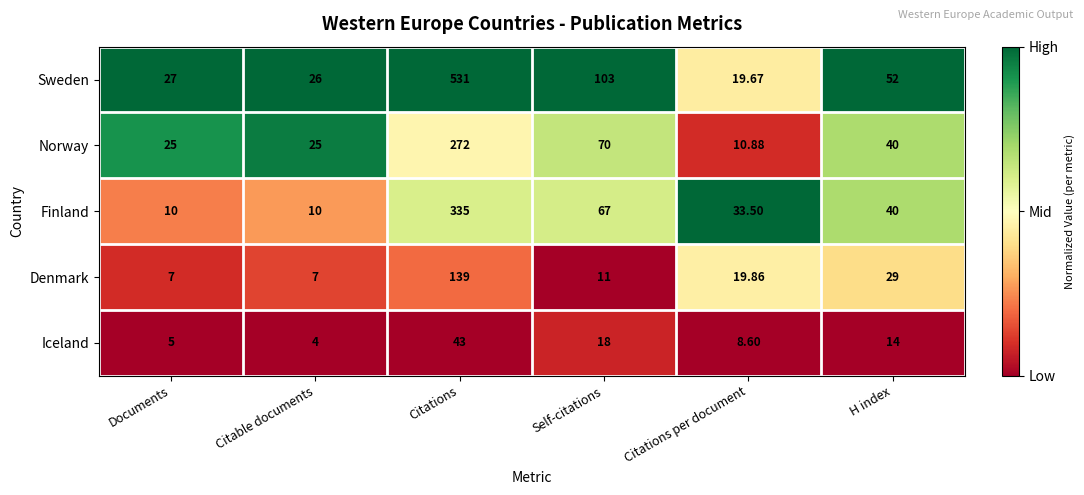

Which series has the widest spread of values?

Sweden